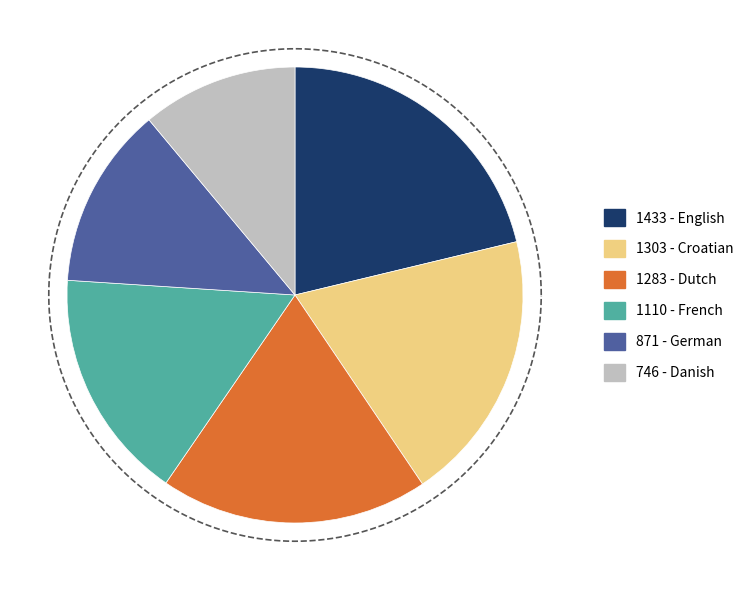

True or false: Polish accounts for 1% of the total.

False